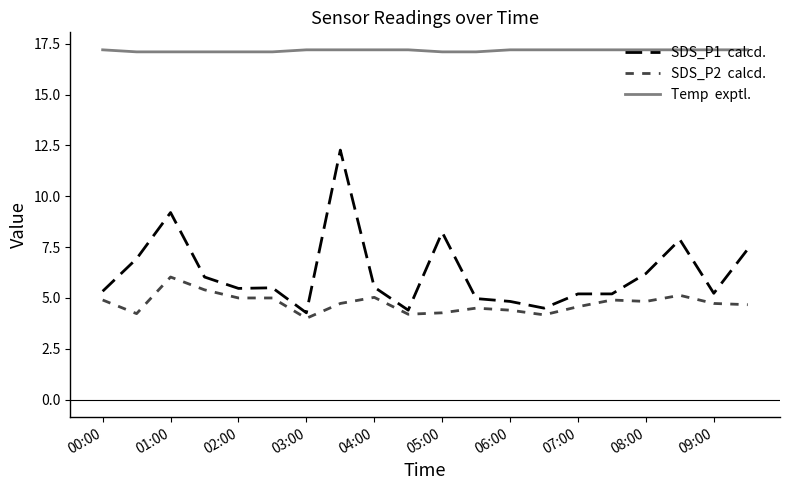

What is the smallest value displayed?

4.0